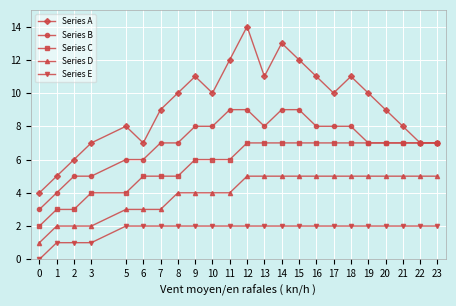

What is the difference between the highest and lowest values at 22?

5